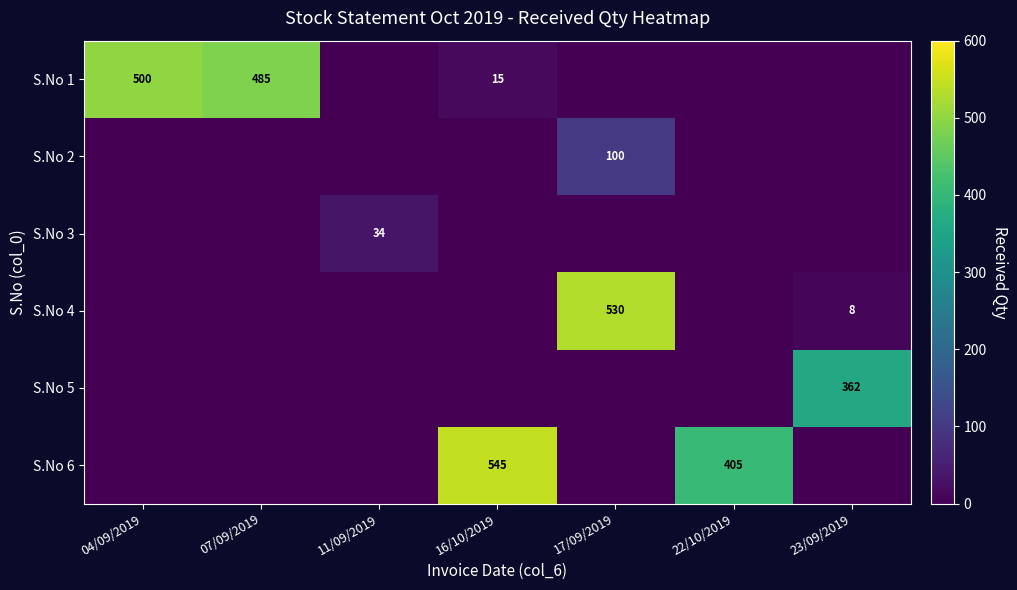

Which label corresponds to the smallest value in the chart?

11/09/2019